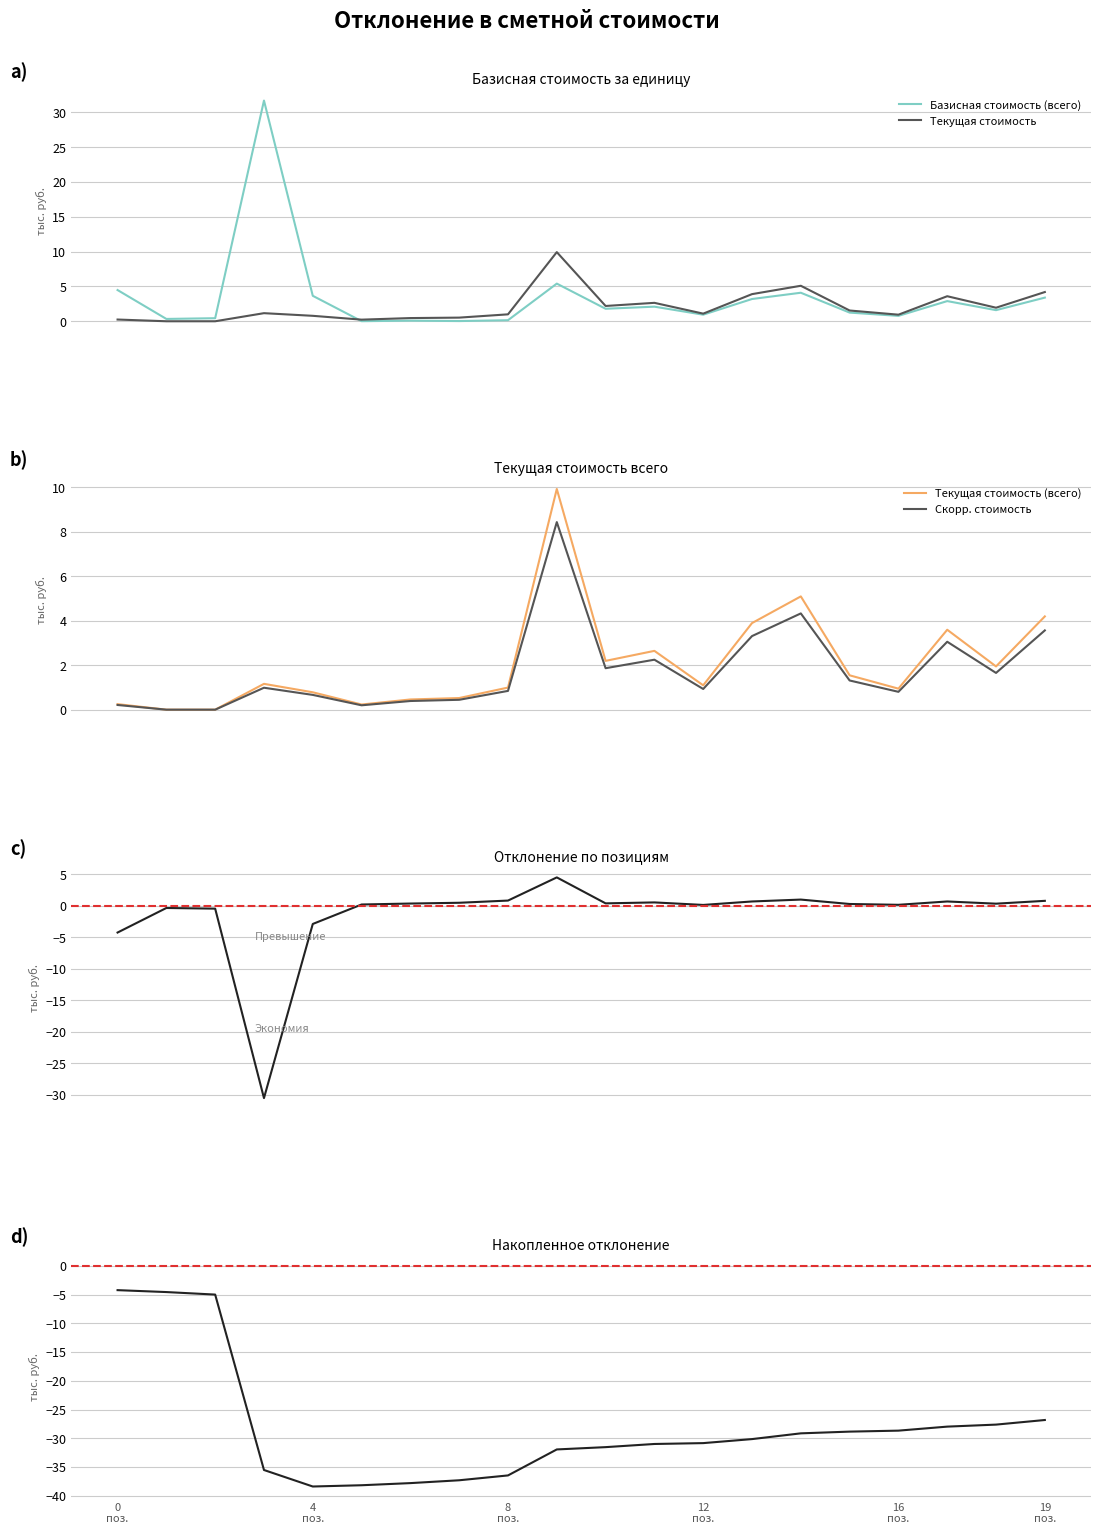

How many interior local peaks does the Базисная стоимость (всего) series have?

6